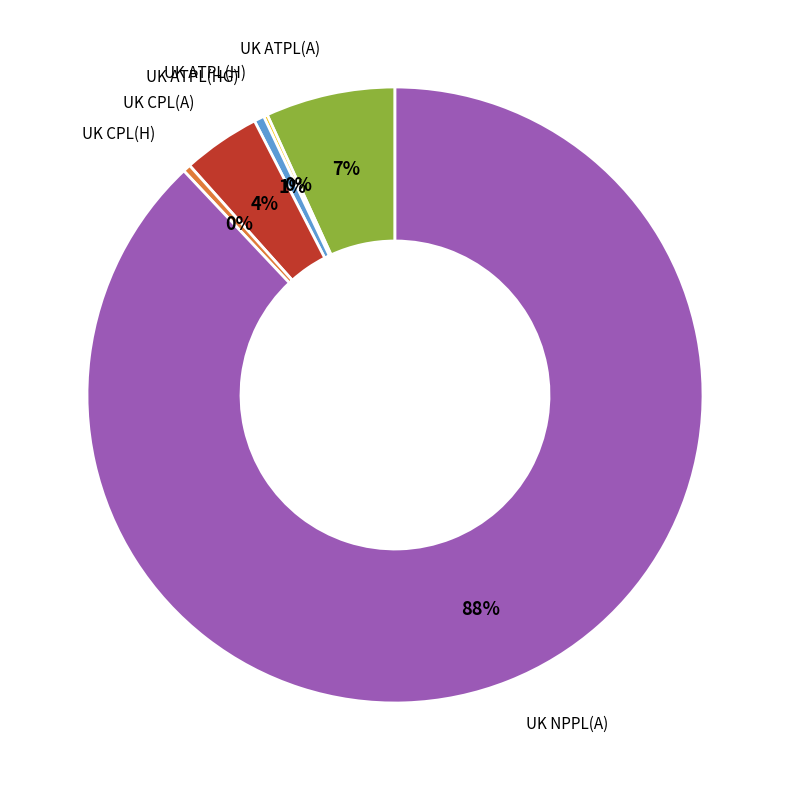

To the nearest percent, what is the combined percentage of UK ATPL(HG) and UK NPPL(A)?

89%